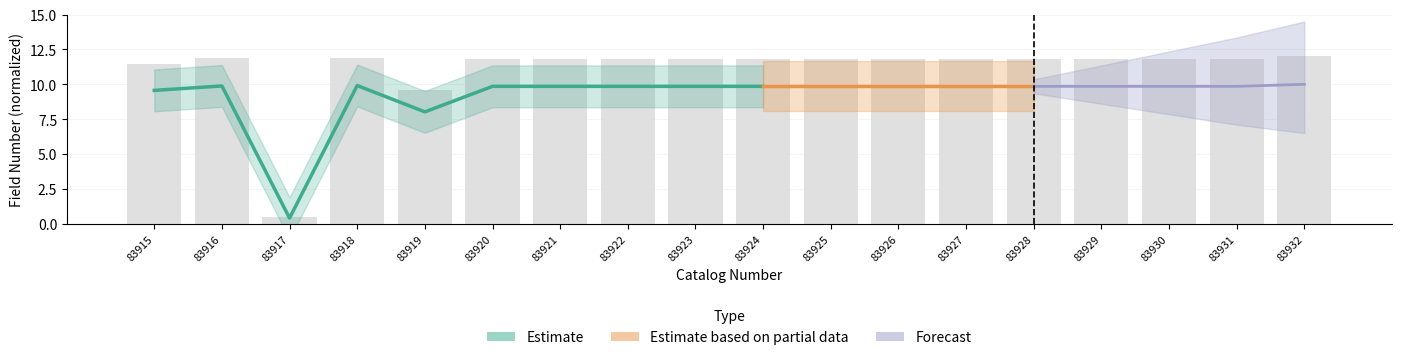

Reading left to right, list all the values displayed in this chart.

83915=11.5	83916=11.9	83917=0.5	83918=11.9	83919=9.6	83920=11.8	83921=11.8	83922=11.8	83923=11.8	83924=11.8	83925=11.8	83926=11.8	83927=11.8	83928=11.8	83929=11.8	83930=11.8	83931=11.8	83932=12.0